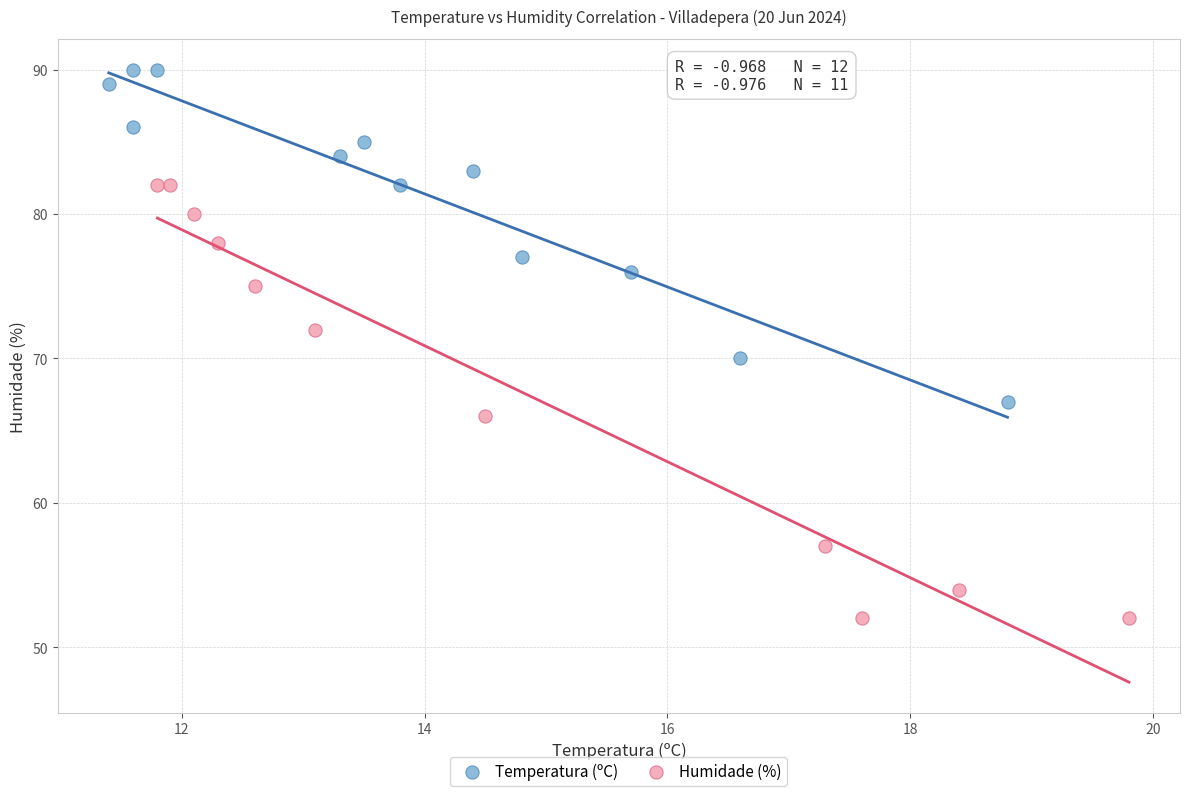

Which series has the widest spread of Y values?

Humidade (%)